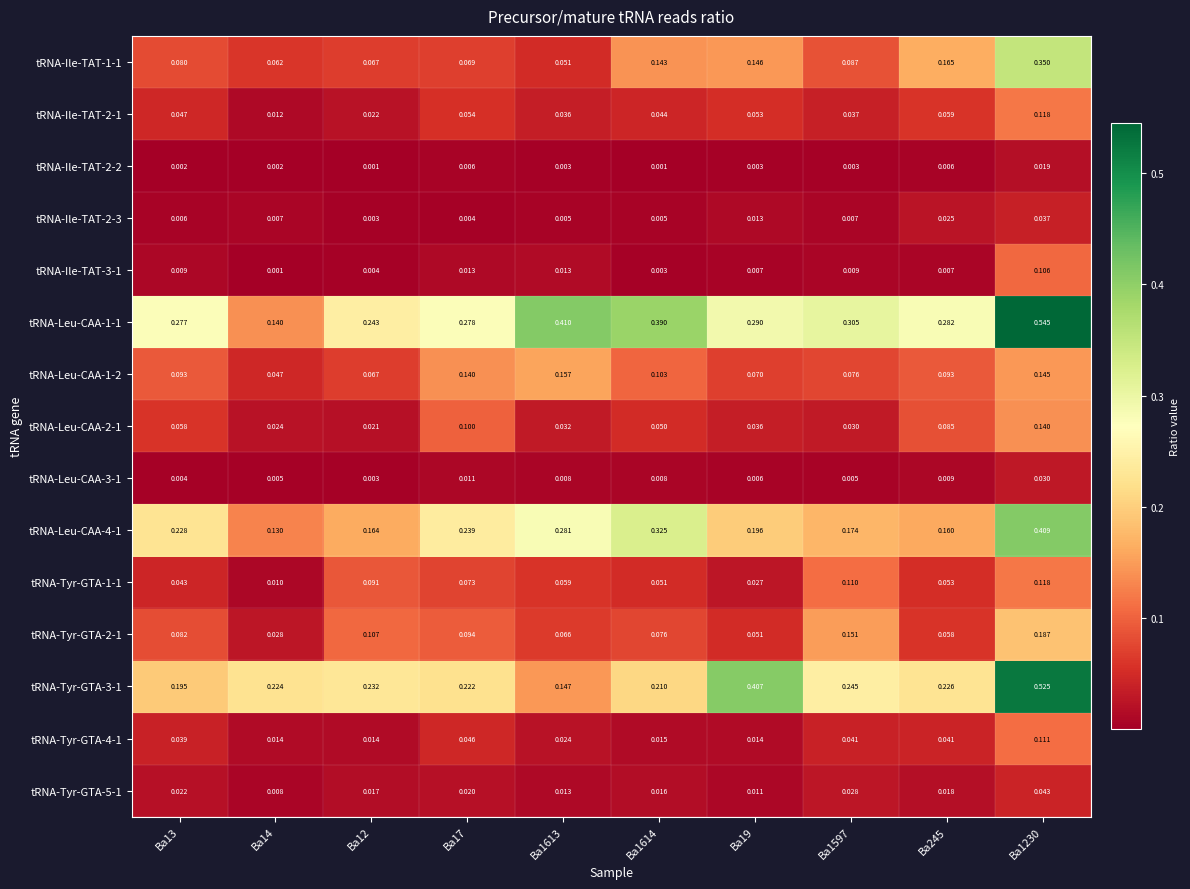

Is the value of tRNA-Leu-CAA-1-2 at Ba17 greater than the value of tRNA-Leu-CAA-1-1 at Ba19?

No